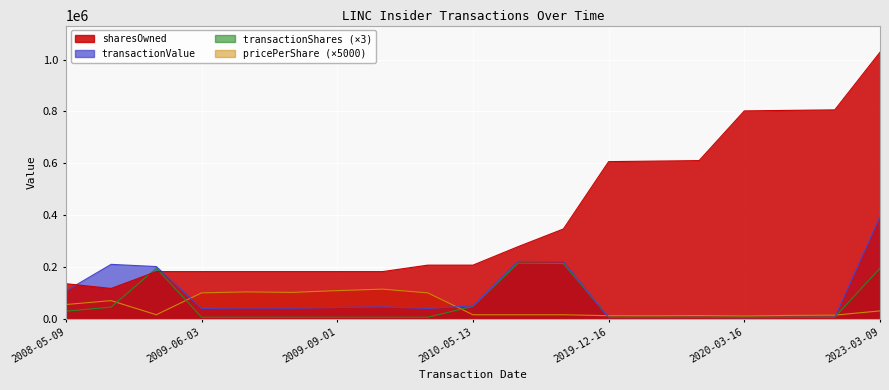

Which series has the largest total across all categories?

sharesOwnedFollowingTransaction